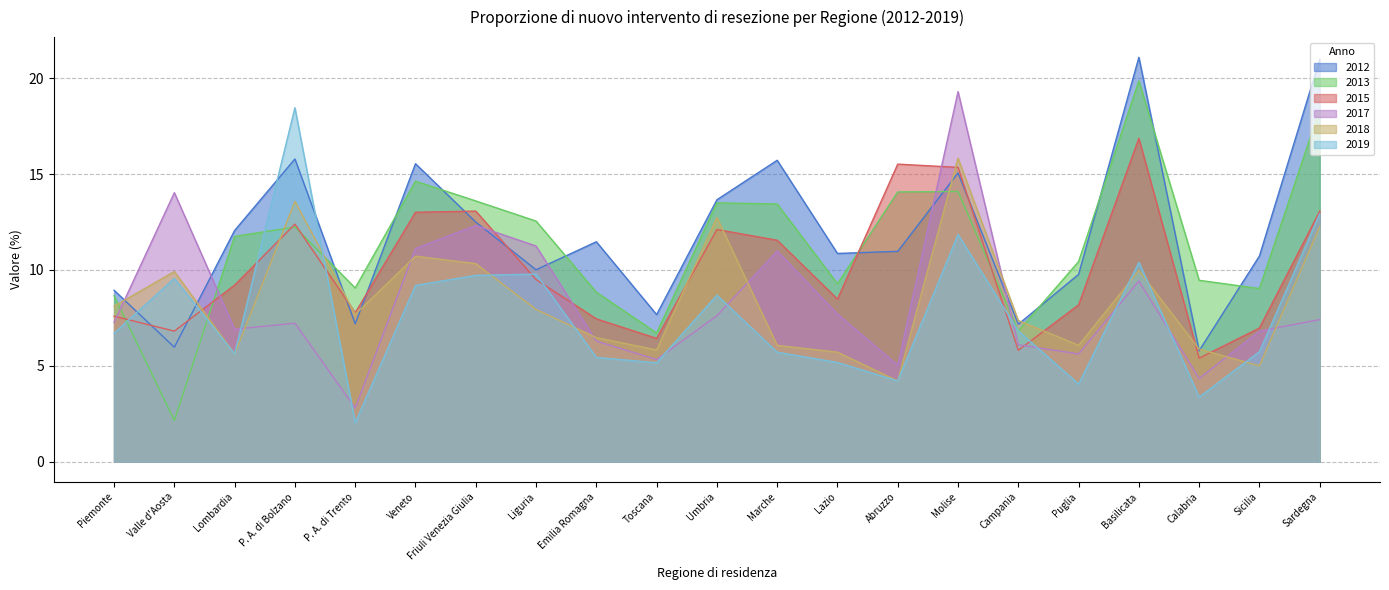

At which category does the chart reach its peak across all series?

Basilicata